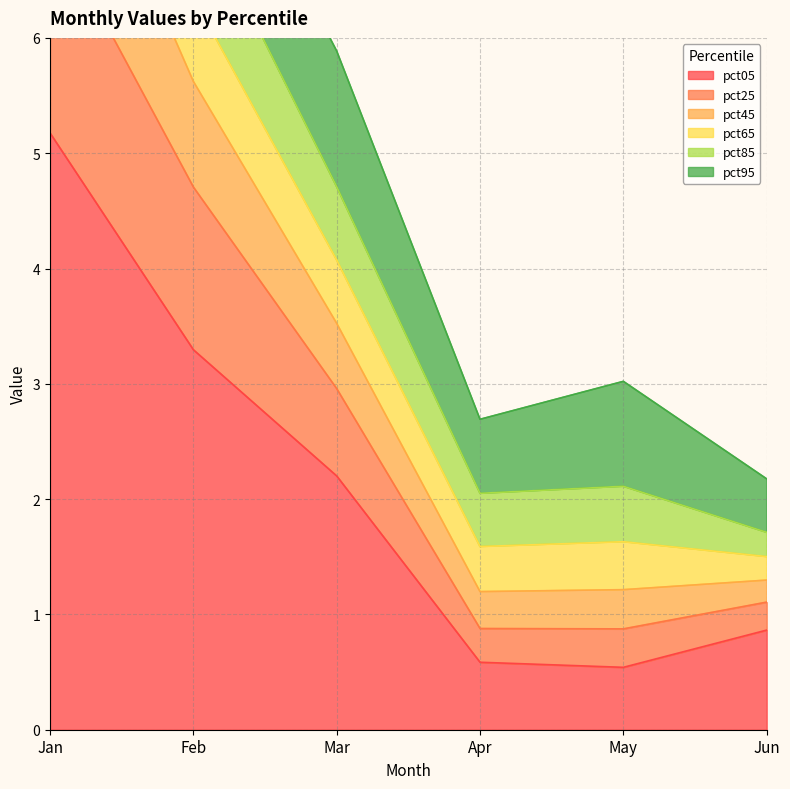

The pct05 series shows 0.9 at Jun. True or false?

True